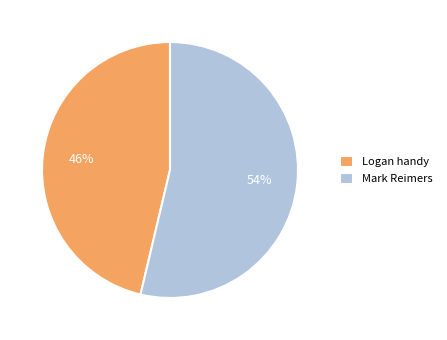

To the nearest percent, what is the average slice percentage?

50%